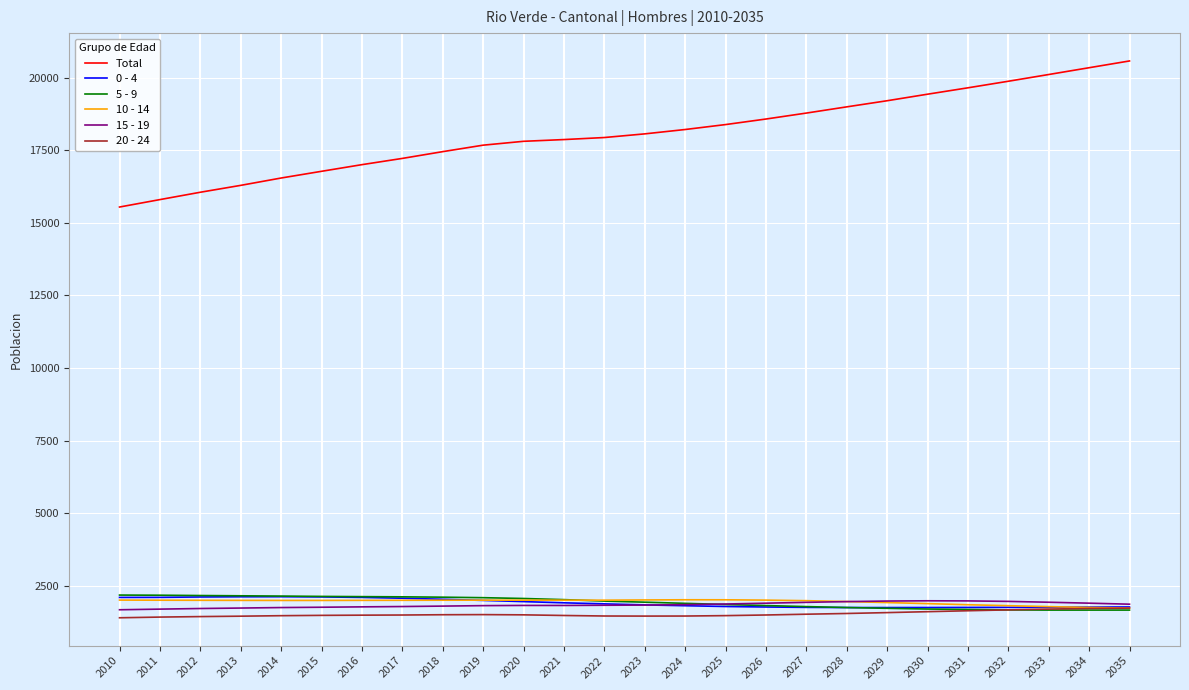

What is the difference between the second highest and second lowest values in the 5 - 9 series?

512